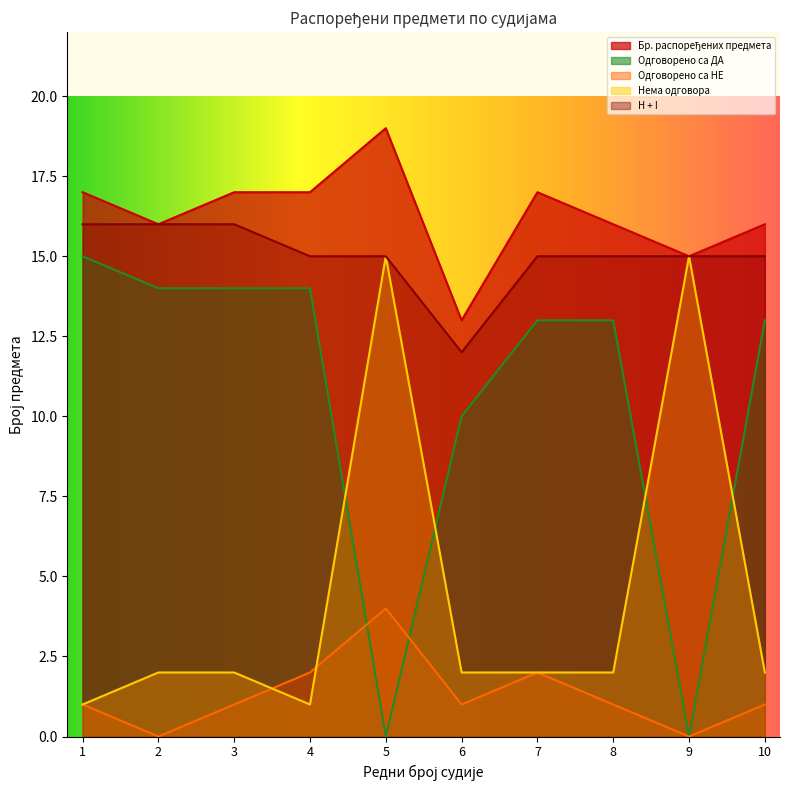

True or false: Одговорено са НЕ and Бр. распоређених предмета cross at least once.

False